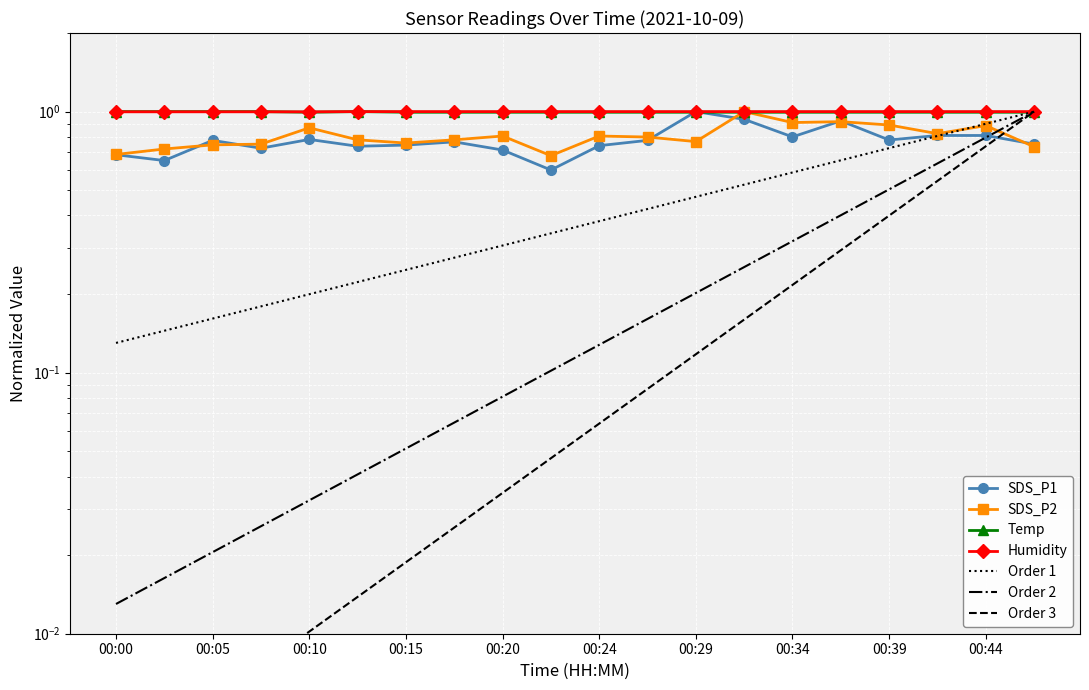

The Humidity series shows 0.4 at 00:32. True or false?

False